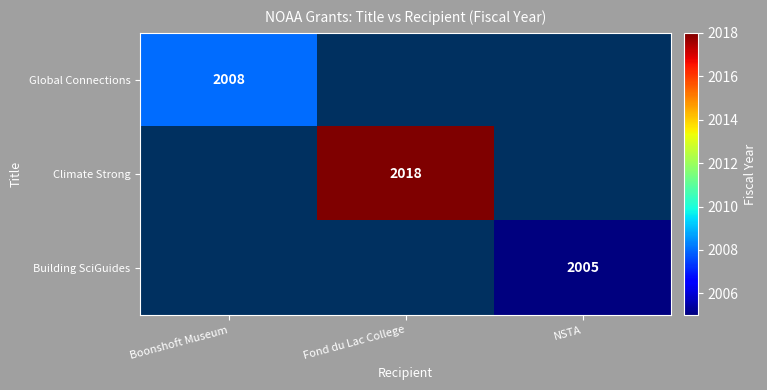

True or false: Building SciGuides has a value of 2005 at NSTA.

True